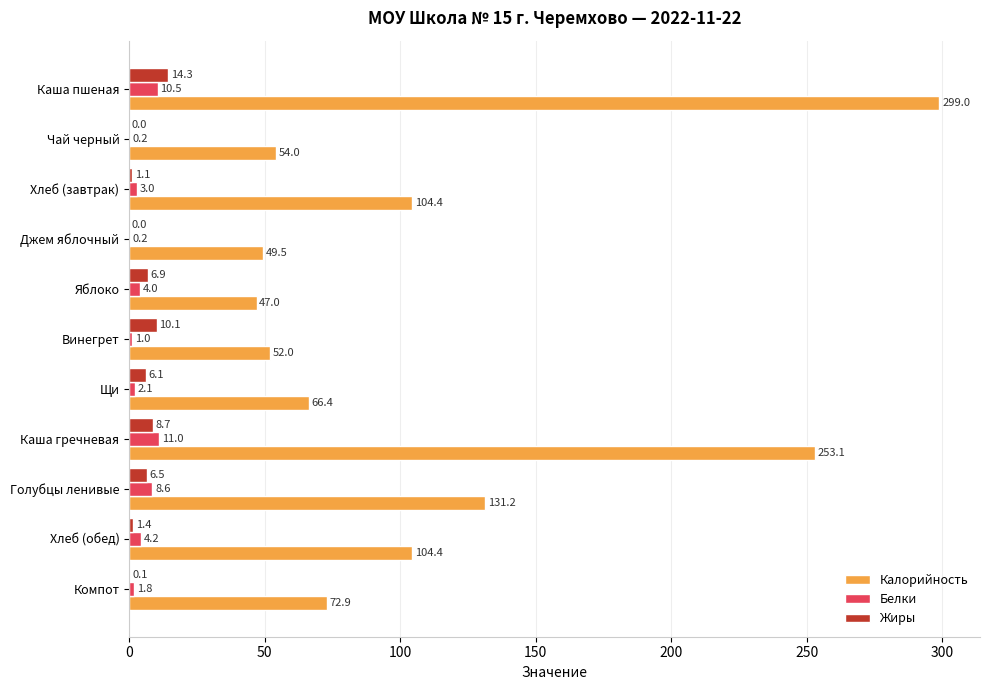

Which series has the largest total across all categories?

Калорийность